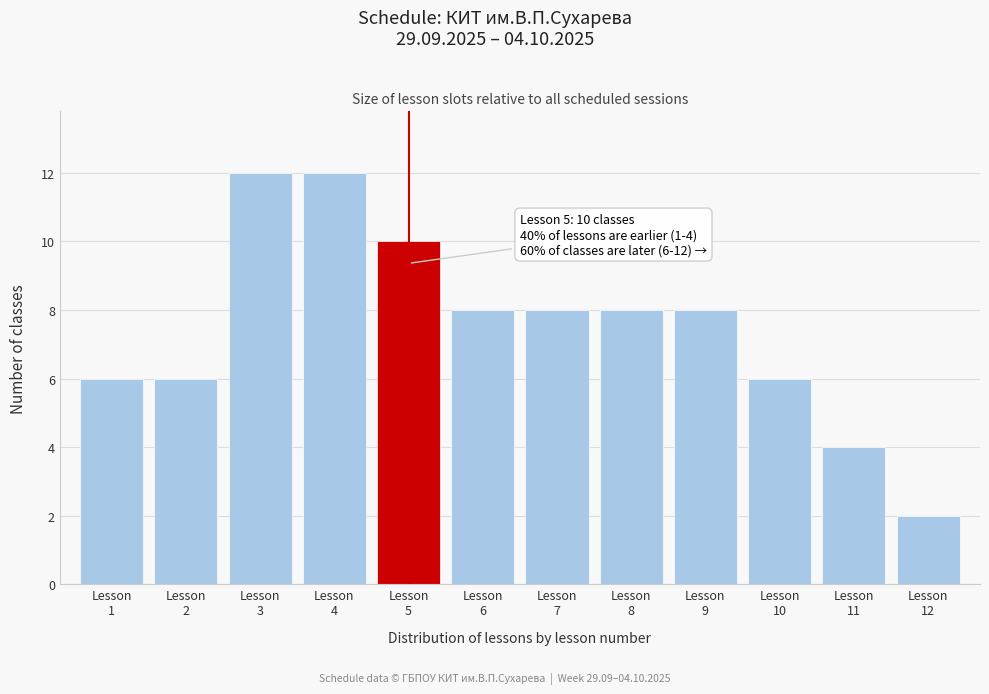

Reading right to left, what are all the values shown in this chart?

2	4	6	8	8	8	8	10	12	12	6	6